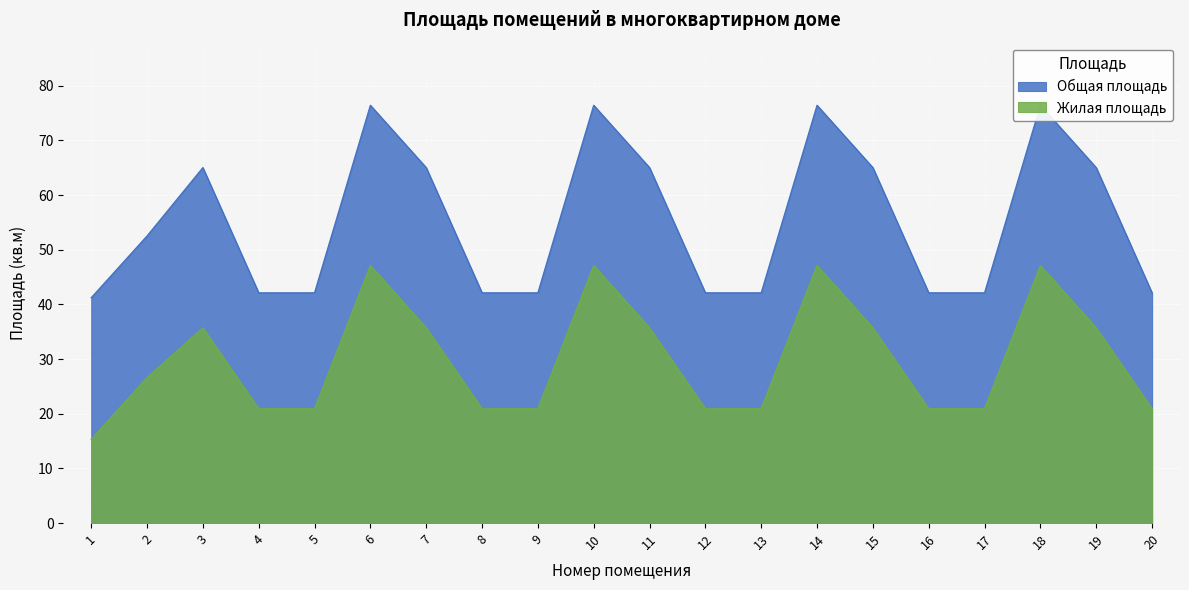

Rank the series by their maximum value, from lowest to highest.

Жилая площадь, Общая площадь